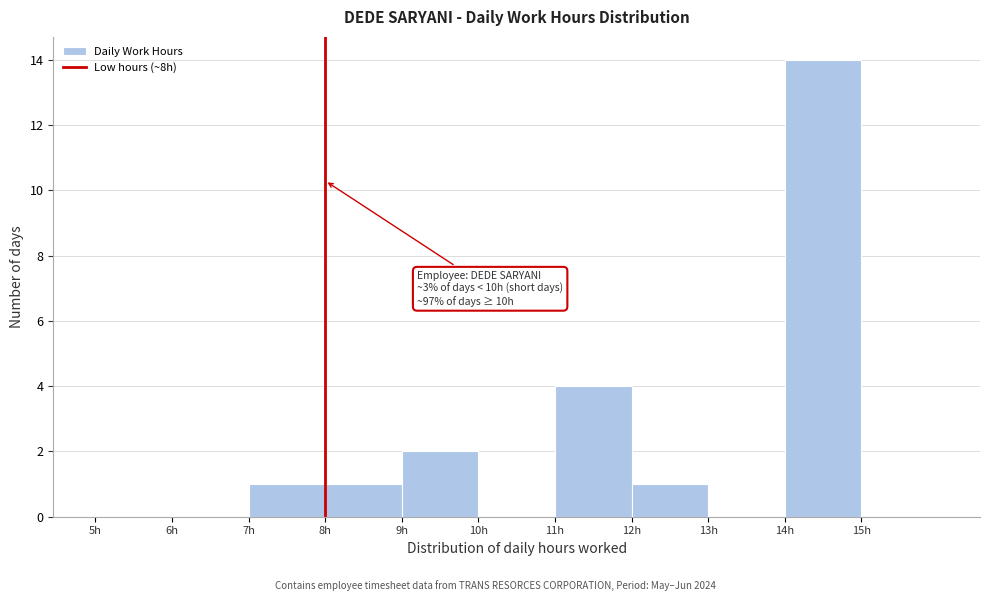

Over which range of the x-axis is the bar tallest?

14 to 15